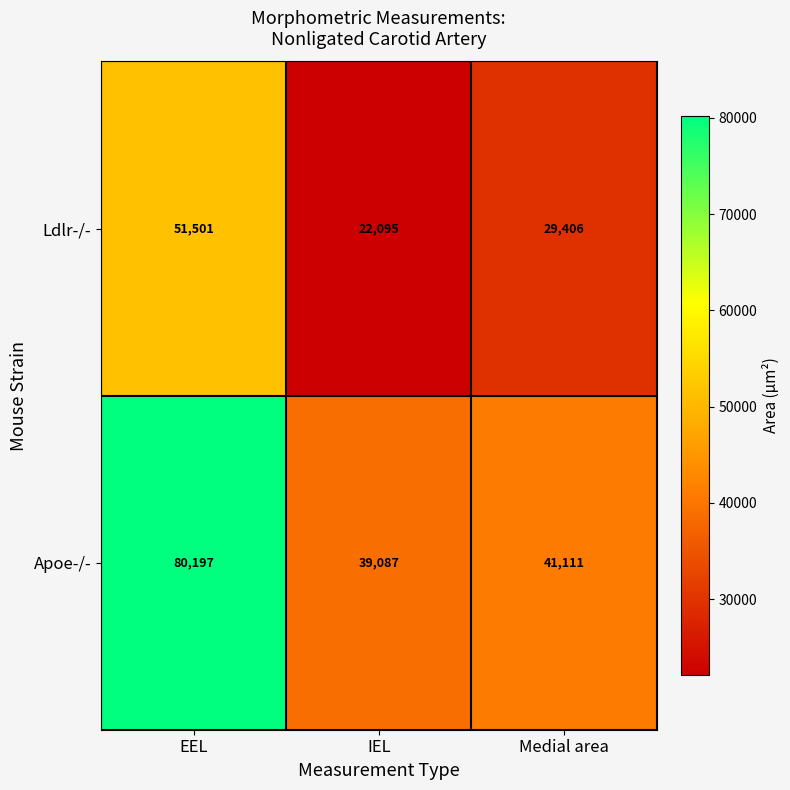

At which category is the sum across all series the highest?

EEL